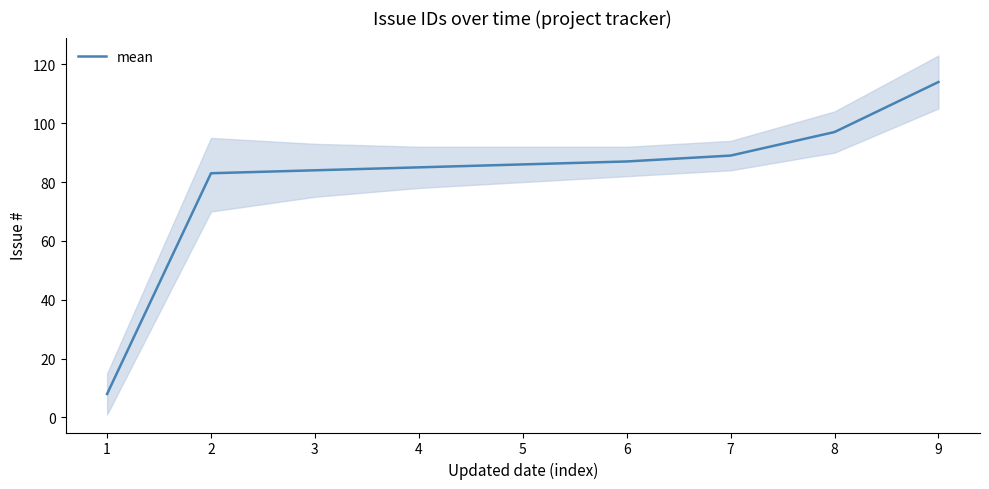

Count the number of data series in this chart.

1